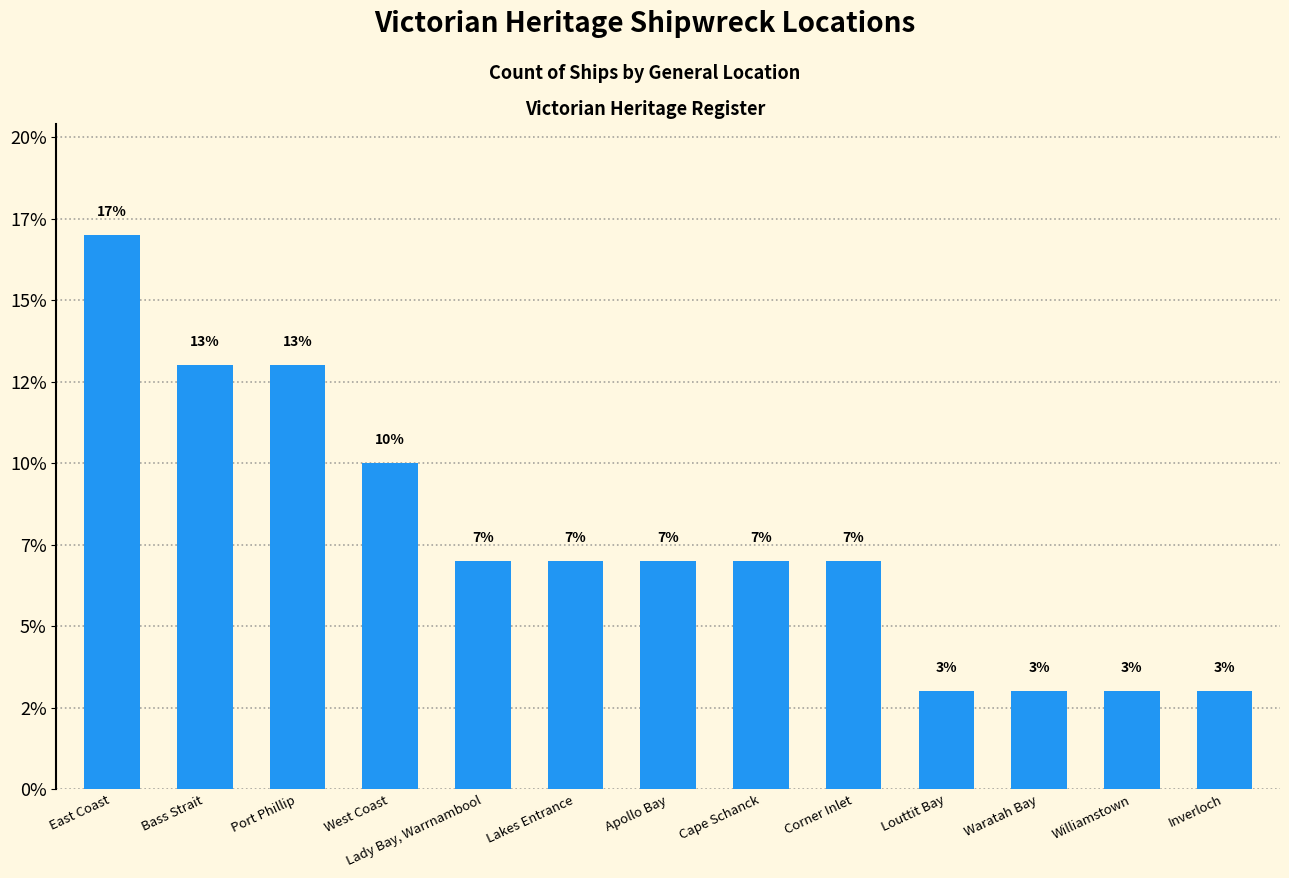

Are the bars horizontal?

No